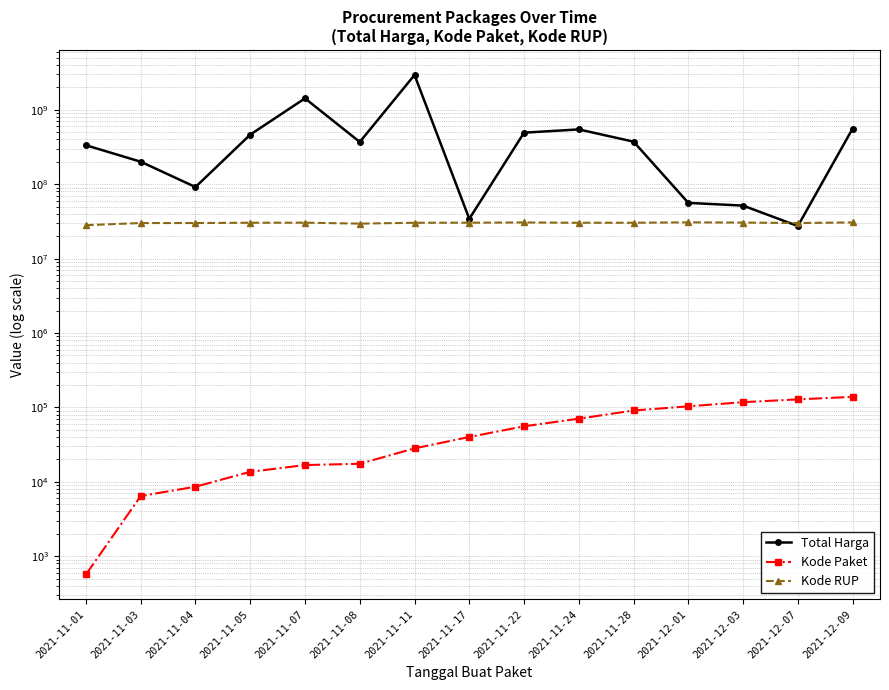

At how many categories does at least one series exceed 1854160779?

1